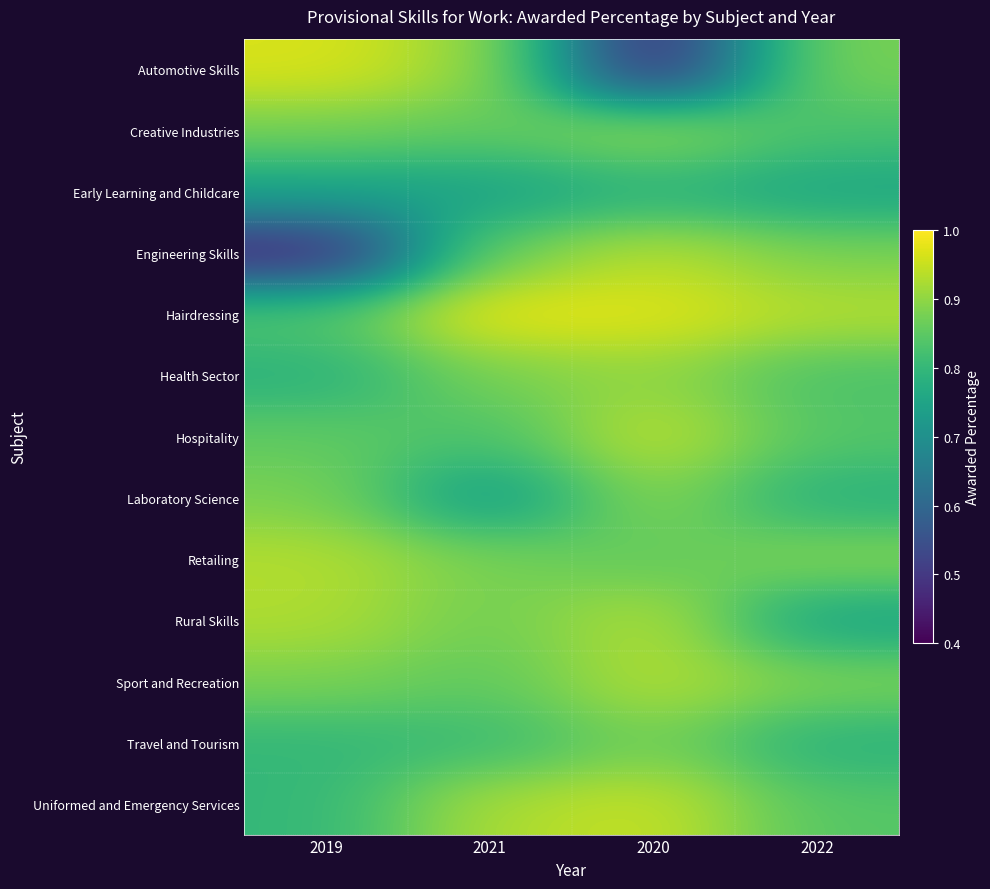

Reading left to right, transcribe all the data shown in this chart.

Automotive Skills: 2019=1.0	2021=0.9	2020=0.5	2022=0.9
Creative Industries: 2019=0.9	2021=0.9	2020=0.9	2022=0.8
Early Learning and Childcare: 2019=0.7	2021=0.7	2020=0.8	2022=0.8
Engineering Skills: 2019=0.5	2021=0.9	2020=0.9	2022=0.9
Hairdressing: 2019=0.8	2021=1.0	2020=1.0	2022=0.9
Health Sector: 2019=0.8	2021=0.9	2020=0.9	2022=0.8
Hospitality: 2019=0.9	2021=0.8	2020=0.9	2022=0.8
Laboratory Science: 2019=0.9	2021=0.7	2020=0.9	2022=0.8
Retailing: 2019=0.9	2021=0.9	2020=0.9	2022=0.9
Rural Skills: 2019=0.9	2021=0.9	2020=0.9	2022=0.7
Sport and Recreation: 2019=0.9	2021=0.9	2020=0.9	2022=0.9
Travel and Tourism: 2019=0.8	2021=0.8	2020=0.9	2022=0.8
Uniformed and Emergency Services: 2019=0.8	2021=0.9	2020=1.0	2022=0.8